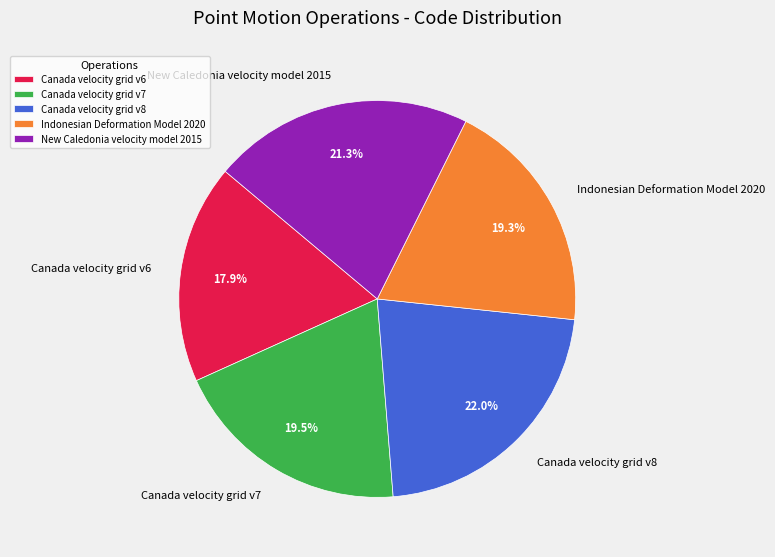

To the nearest percent, what portion does Indonesian Deformation Model 2020 represent?

19%